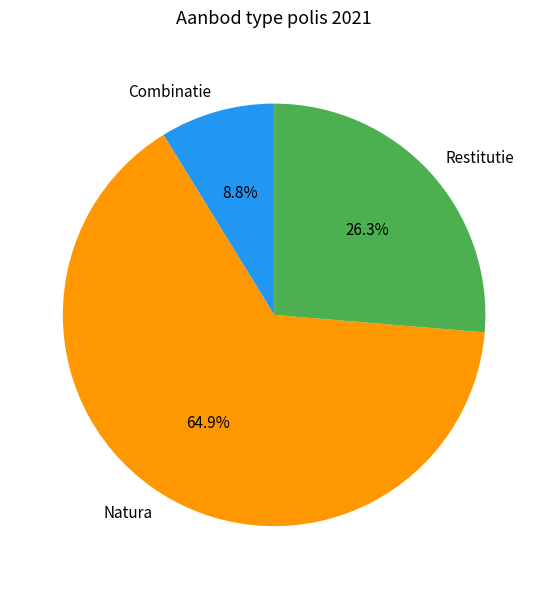

What is the largest slice in the pie chart?

Natura